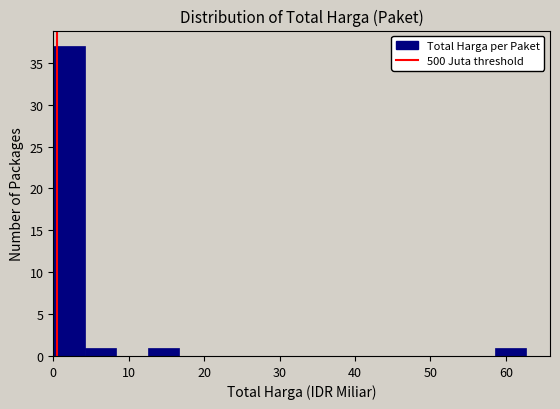

Reading left to right, list every bar in this chart as the range it spans on the x-axis followed by its height. Neither the bar edges nor the heights are printed on the chart, so give them approximately, as read against the axes.

0 to 4: 37
4 to 8: 1
8 to 13: 0
13 to 17: 1
17 to 21: 0
21 to 25: 0
25 to 29: 0
29 to 33: 0
33 to 38: 0
38 to 42: 0
42 to 46: 0
46 to 50: 0
50 to 54: 0
54 to 59: 0
59 to 63: 1